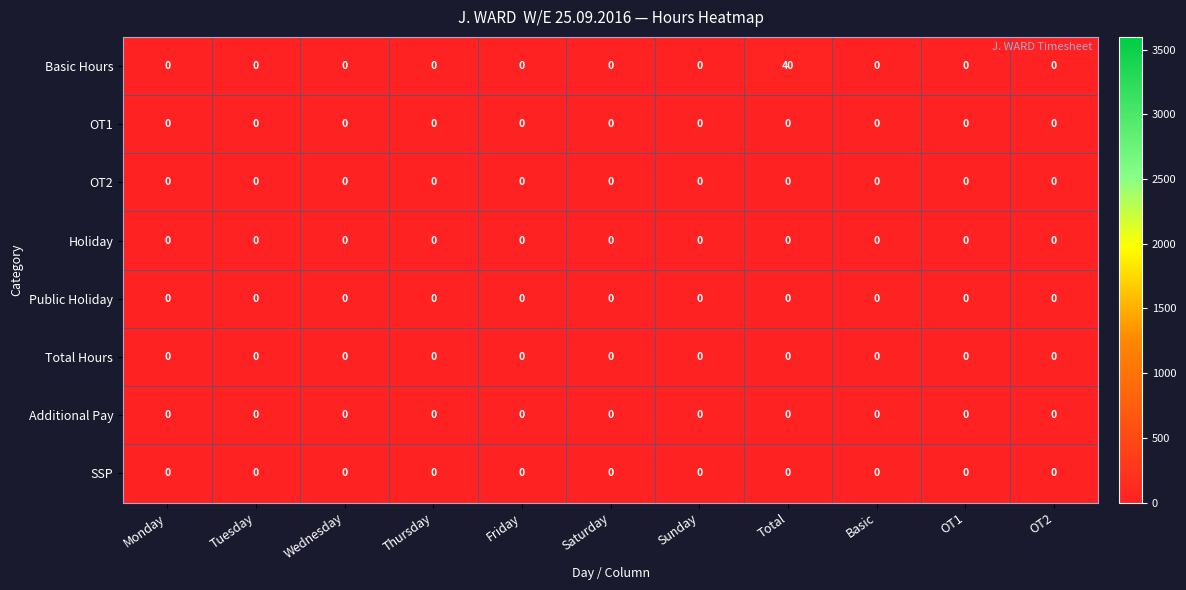

What is the greatest value displayed?

40